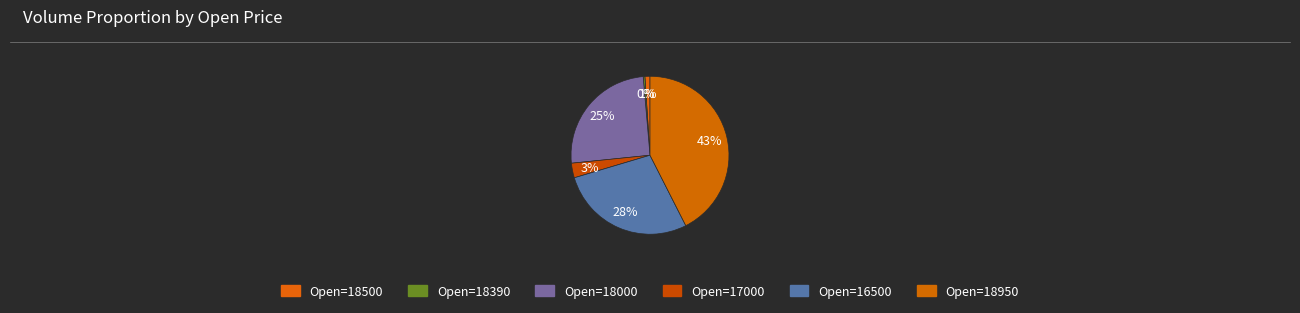

How many segments does this pie chart have?

6